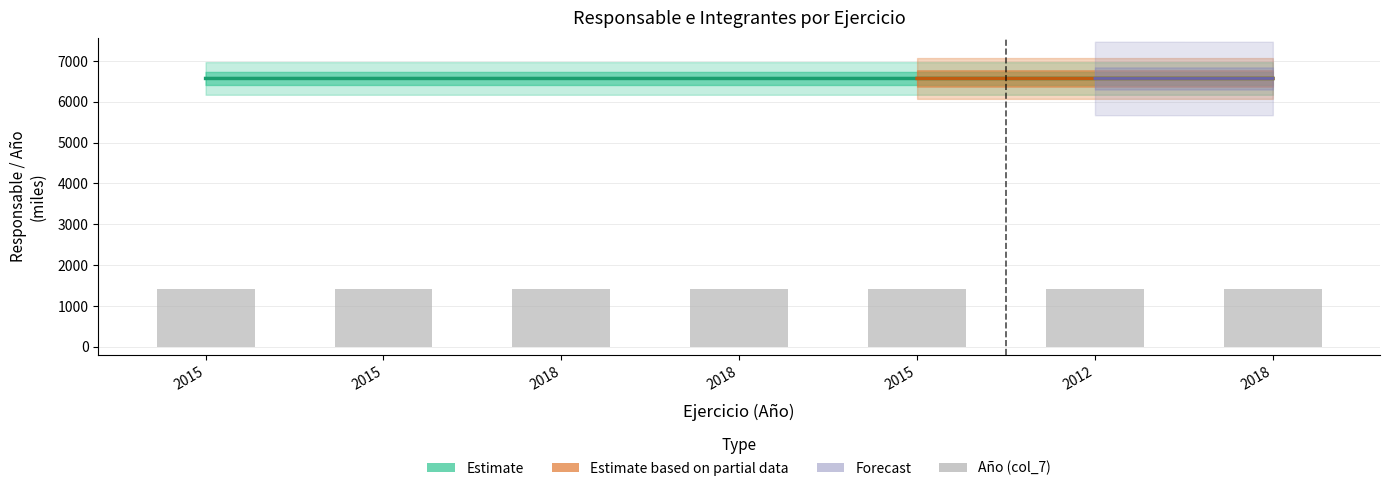

What is the approximate value of Responsable (col_4) at 2018?

6570.4